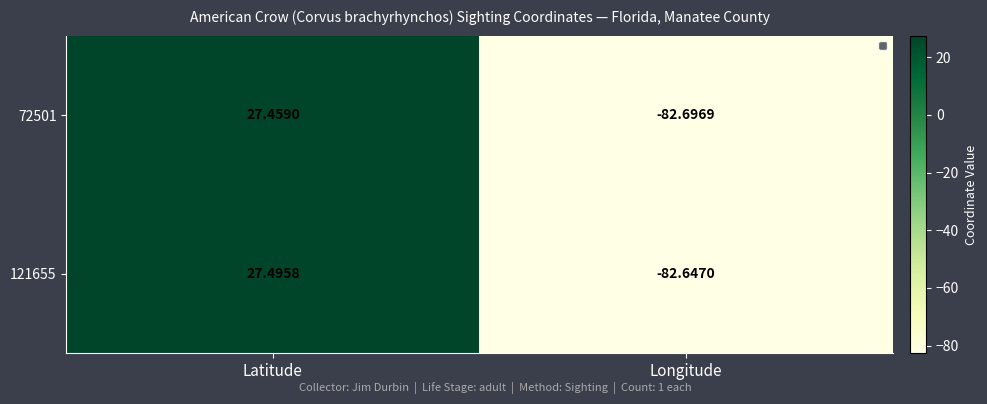

Which category has the highest value in the 121655 series?

Latitude